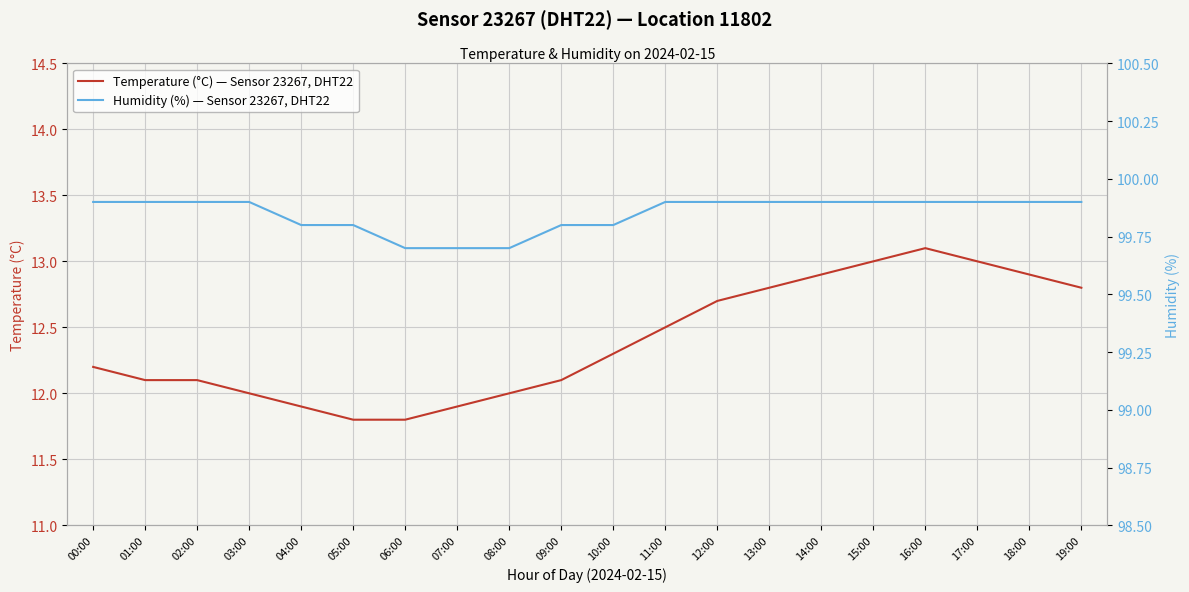

Which label corresponds to the smallest value in the chart?

05:00